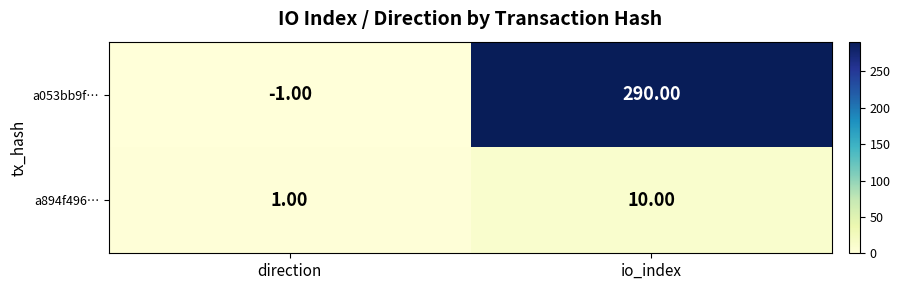

Between direction and io_index, which series saw the biggest shift?

a053bb9f…